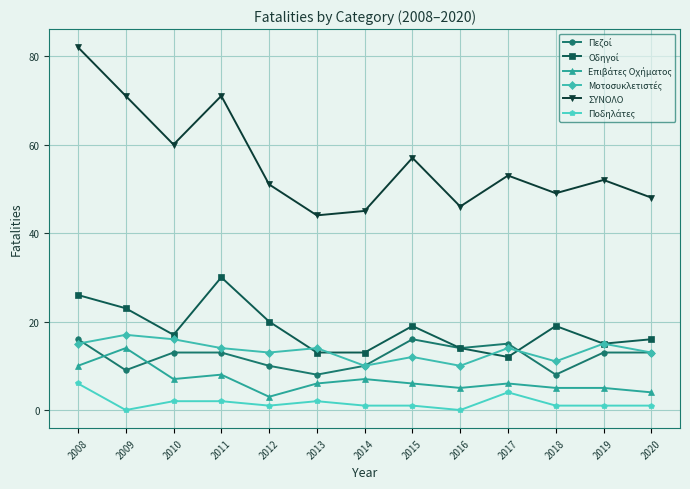

At which label is ΣΥΝΟΛΟ closest to 63?

2010